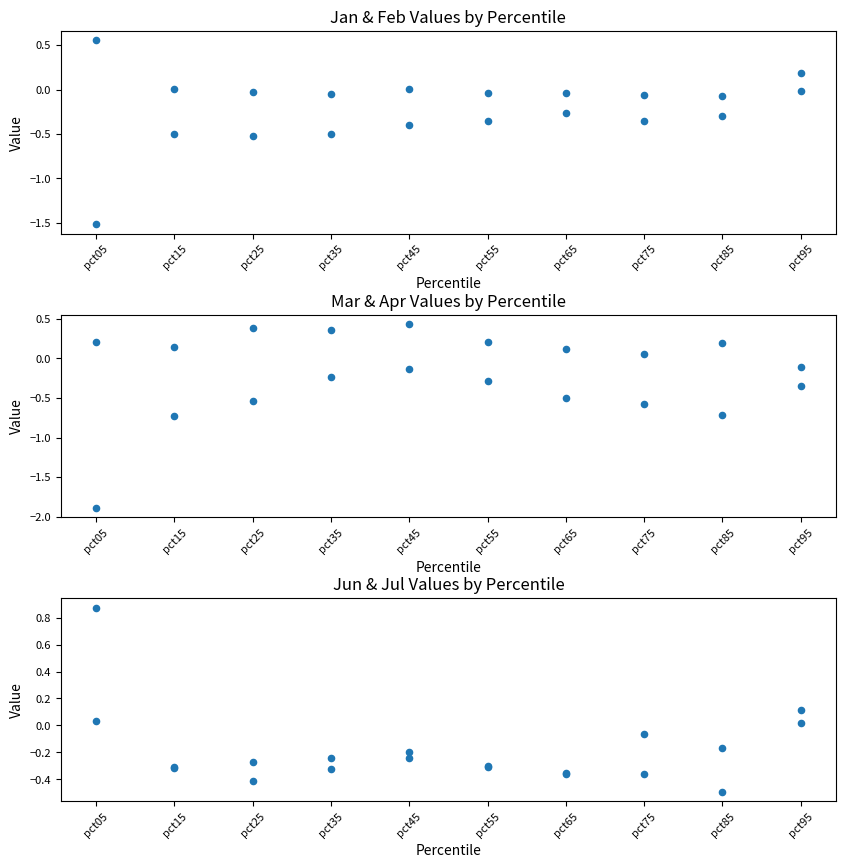

Which series reaches the maximum Y coordinate?

Jul